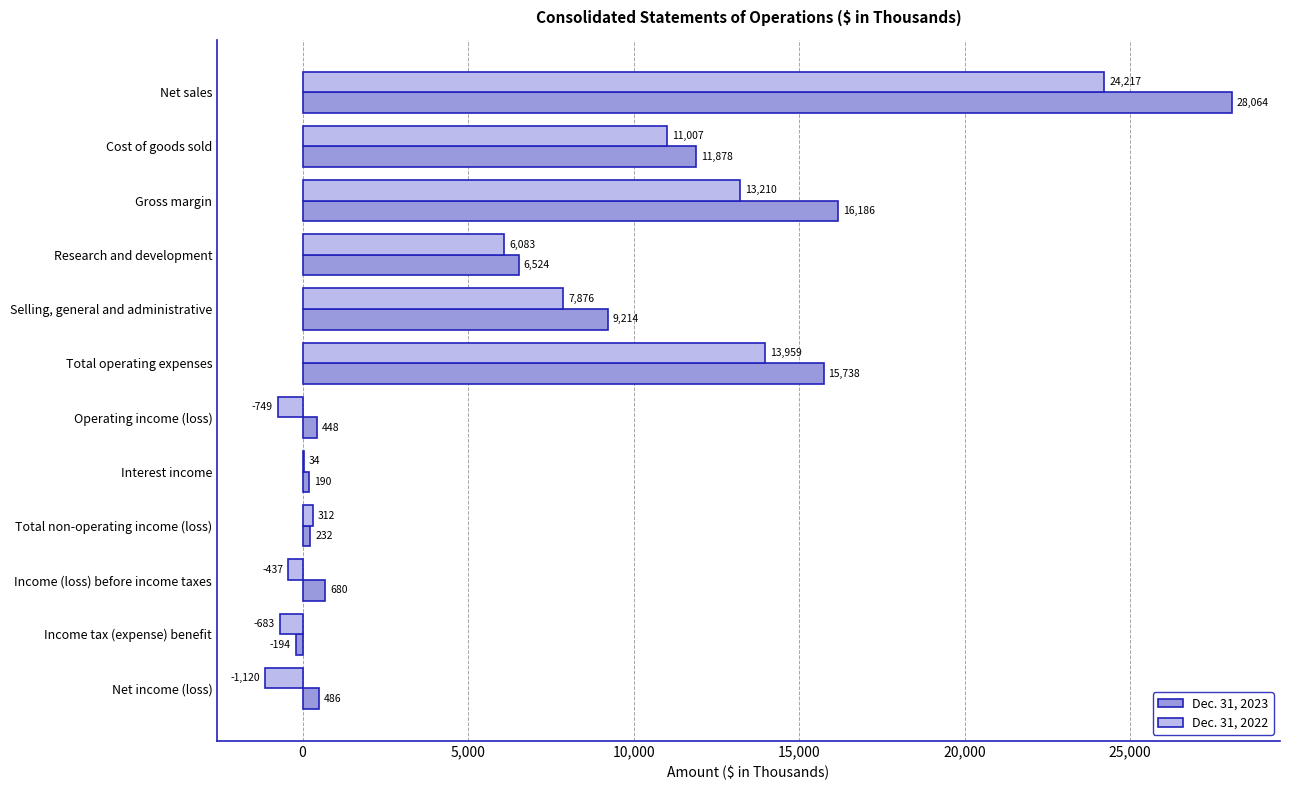

Where is Dec. 31, 2023 nearest to the value 13935?

Total operating expenses